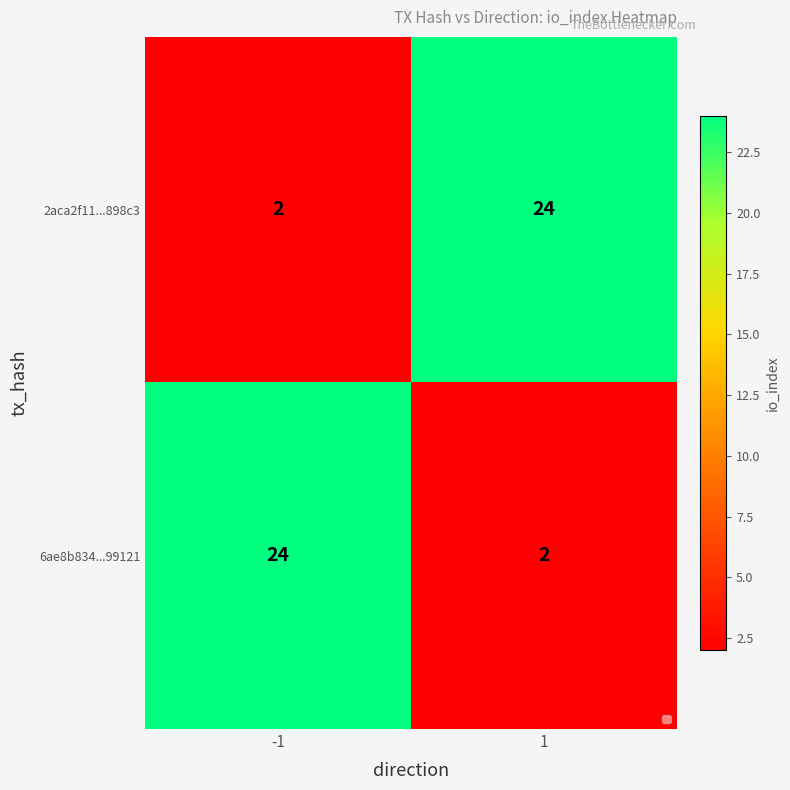

How many data points does each series have?

2